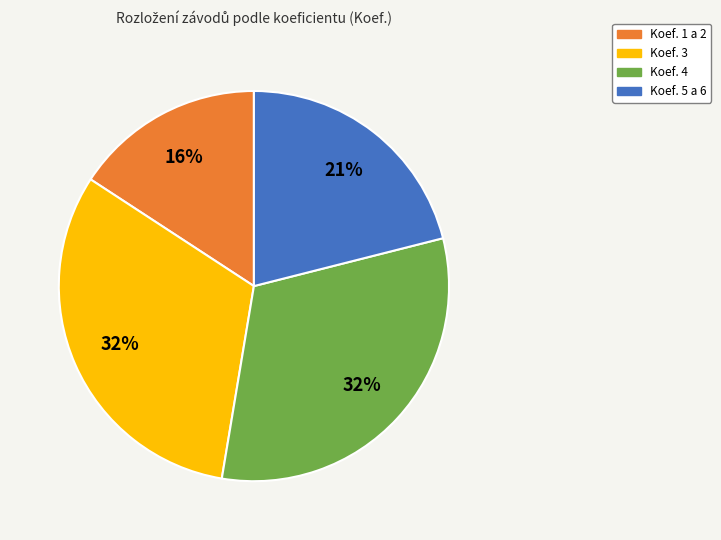

Is there any slice that represents more than half of the pie?

No